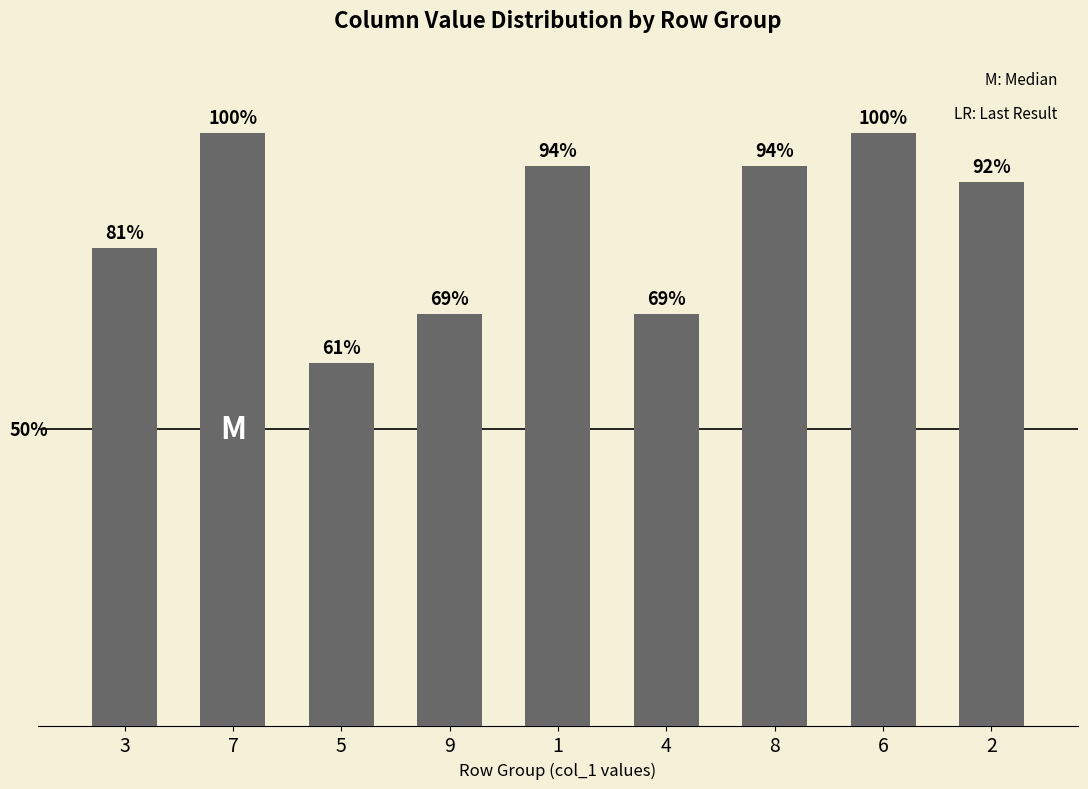

Reading left to right, what are all the values shown in this chart?

3=0.8	7=1.0	5=0.6	9=0.7	1=0.9	4=0.7	8=0.9	6=1.0	2=0.9